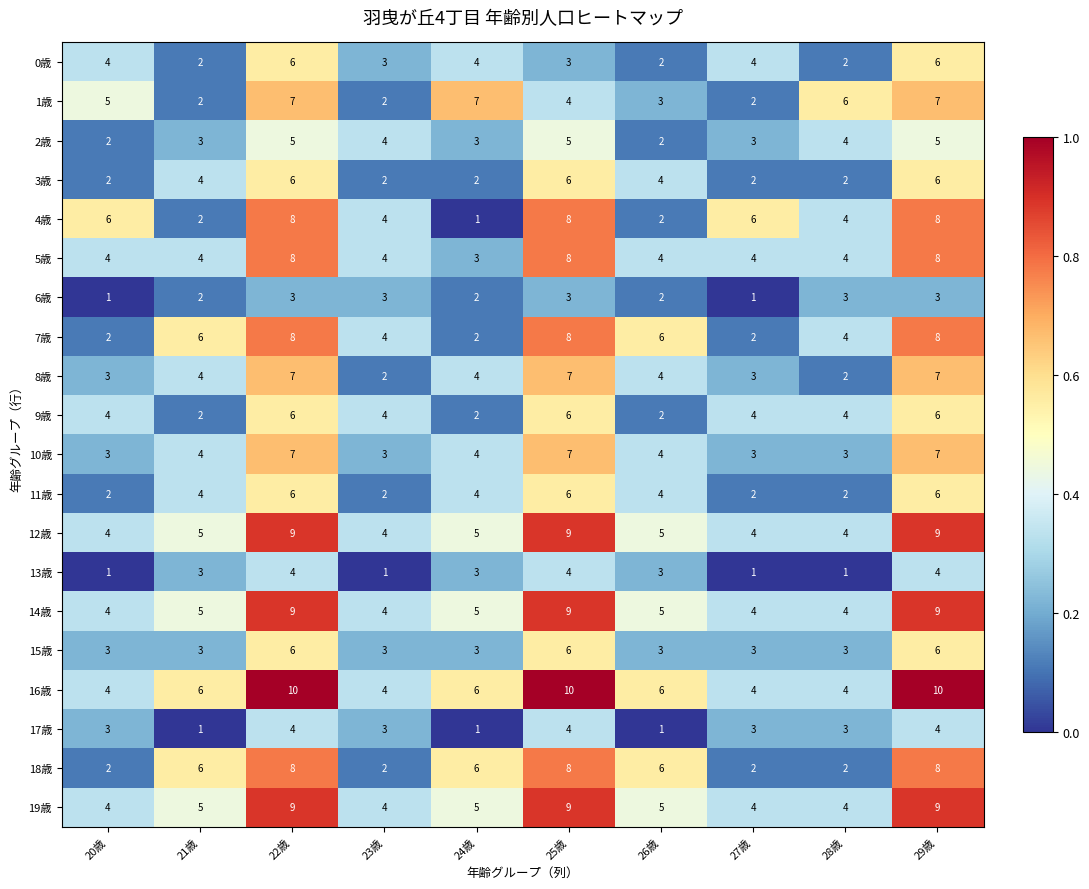

True or false: 0歳 has a value of 3 at 25歳.

True